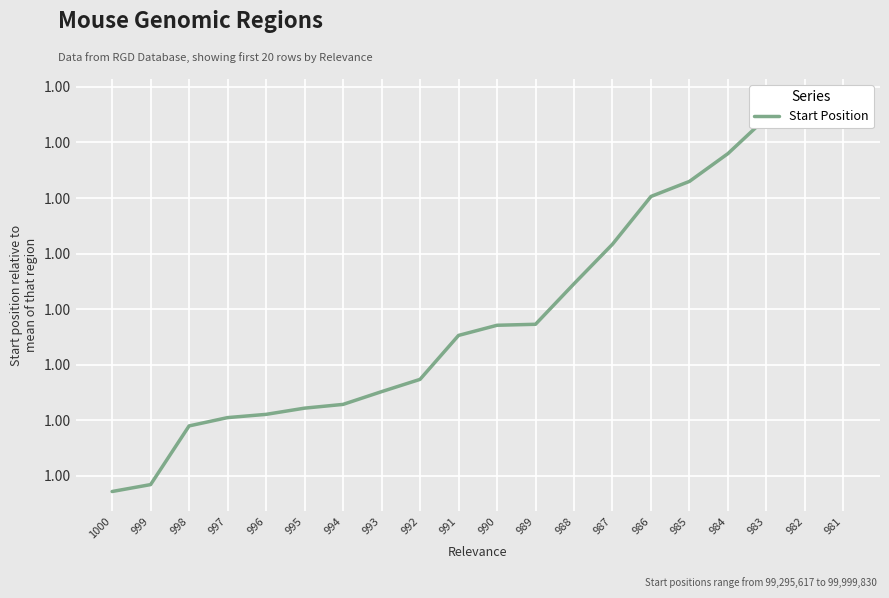

Rank the categories by value from highest to lowest.

981, 982, 983, 984, 985, 986, 987, 988, 989, 990, 991, 992, 993, 994, 995, 996, 997, 998, 999, 1000